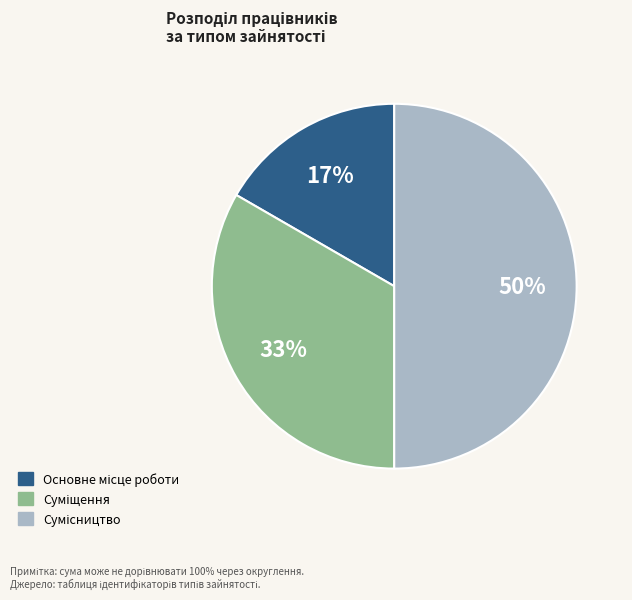

To the nearest percent, what is the average slice percentage?

33%